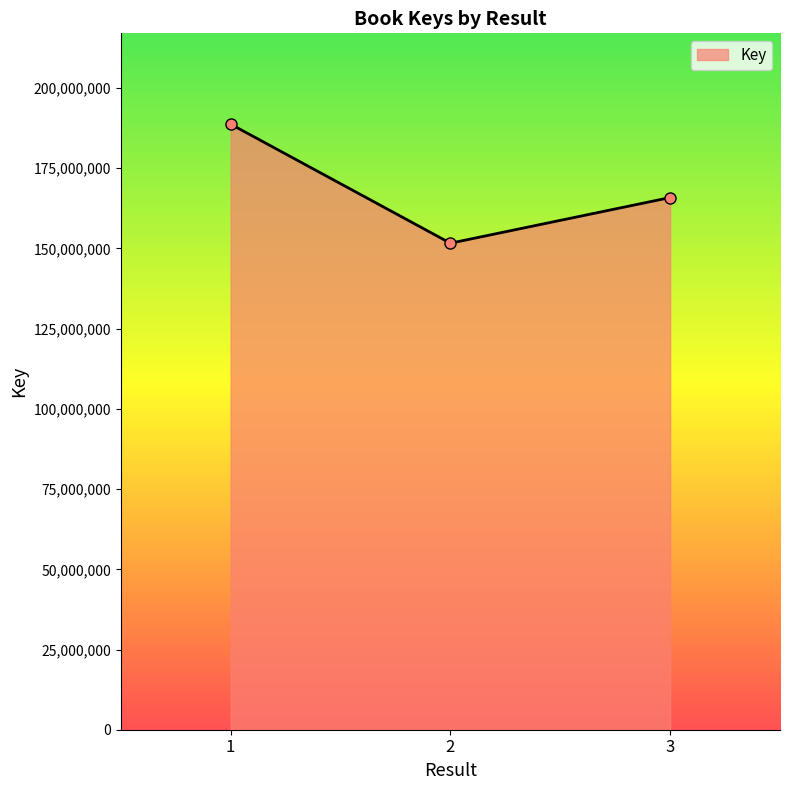

How many lines are shown in the chart?

1